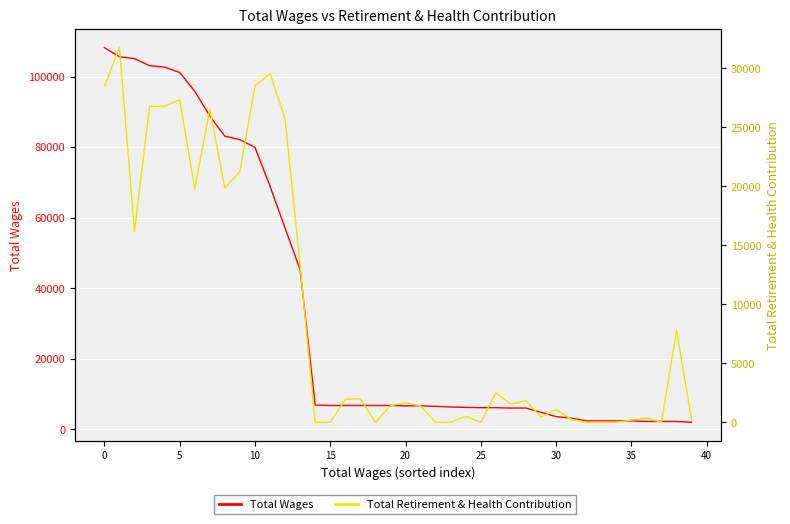

List the series in order of their peak value, lowest first.

Total Retirement & Health Contribution, Total Wages